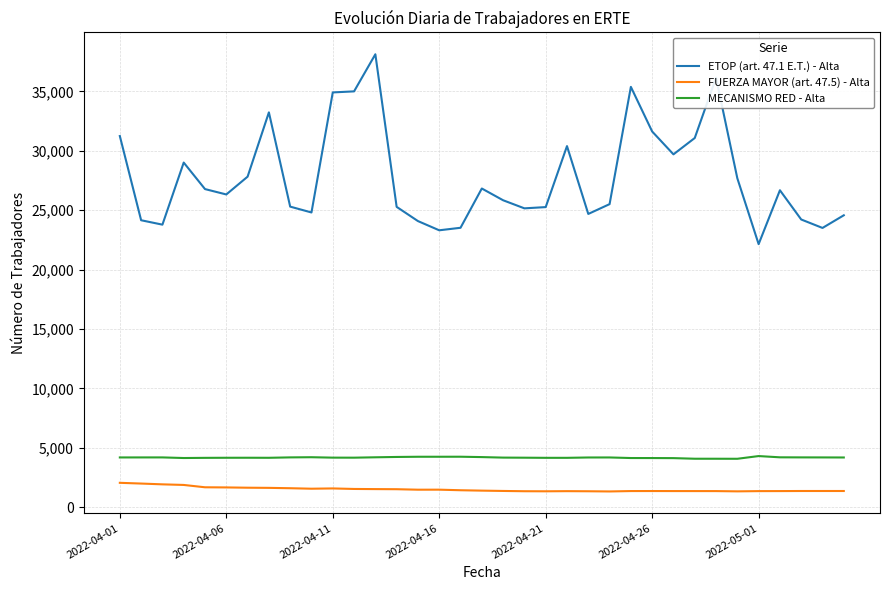

Rank the series by their maximum value, from highest to lowest.

ETOP (art. 47.1 E.T.) - Alta, MECANISMO RED - Alta, FUERZA MAYOR (art. 47.5) - Alta